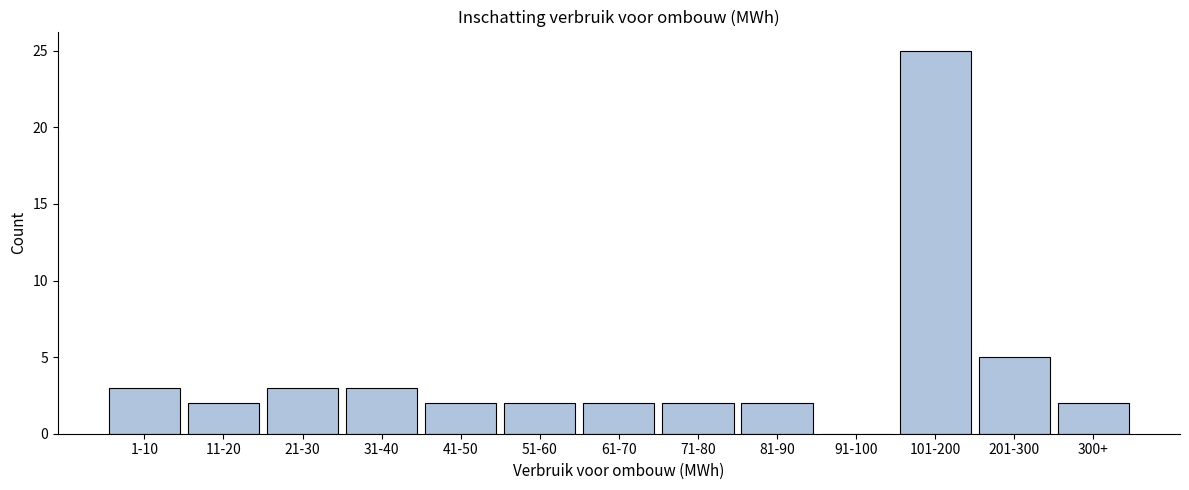

Reading left to right, transcribe all the data shown in this chart.

1-10=3	11-20=2	21-30=3	31-40=3	41-50=2	51-60=2	61-70=2	71-80=2	81-90=2	91-100=0	101-200=25	201-300=5	300+=2